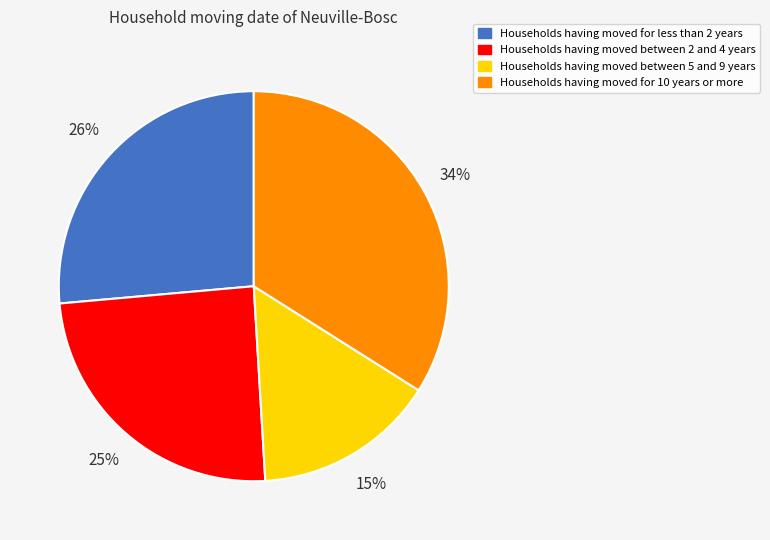

Which category has the biggest portion of the pie?

Households having moved for 10 years or more